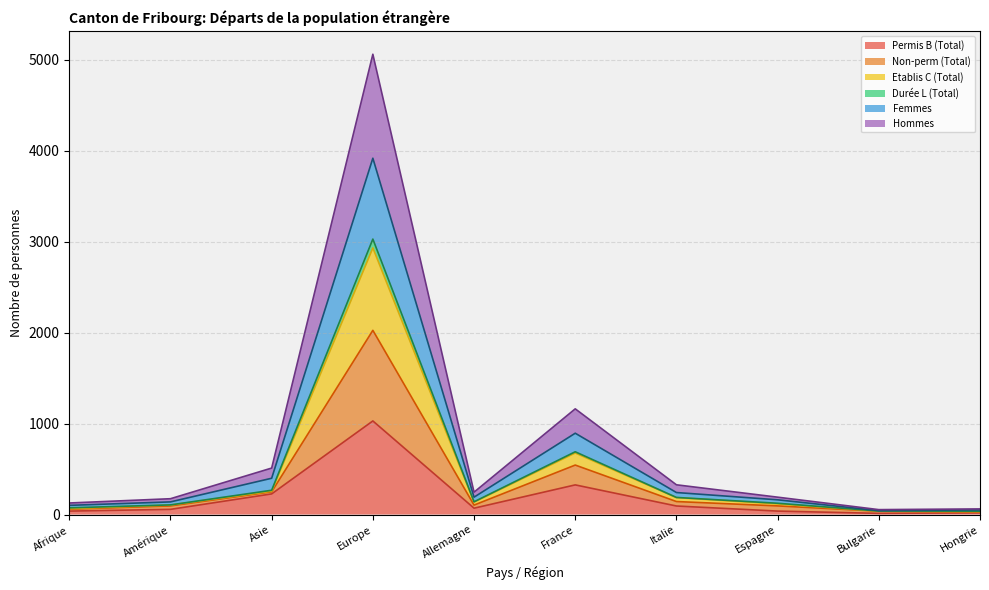

What is the label of the 7th point from the right?

Europe